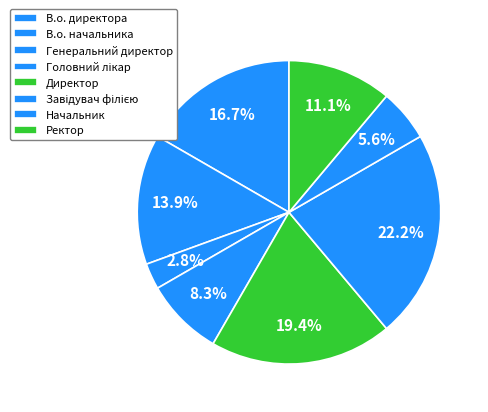

Is there a majority slice in this chart?

No